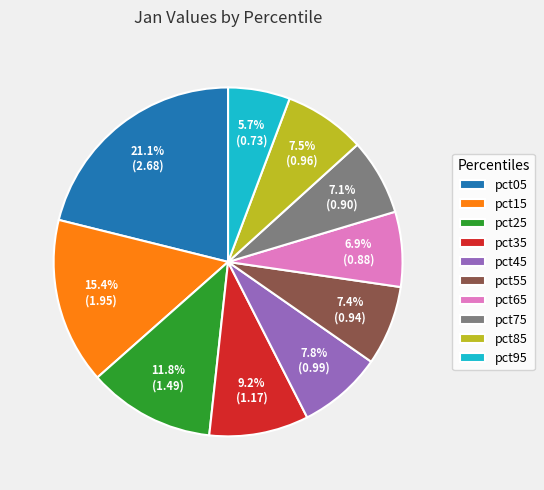

Which has a higher value, pct35 or pct25?

pct25